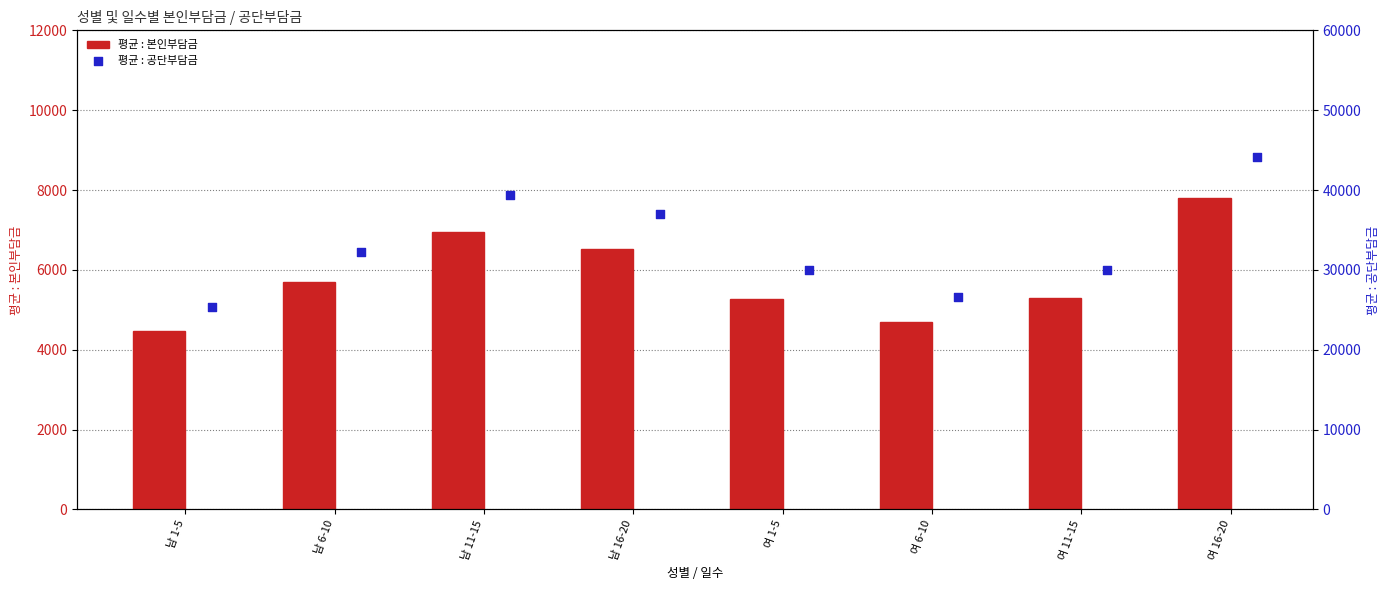

Which series contains the highest Y value?

평균 : 공단부담금